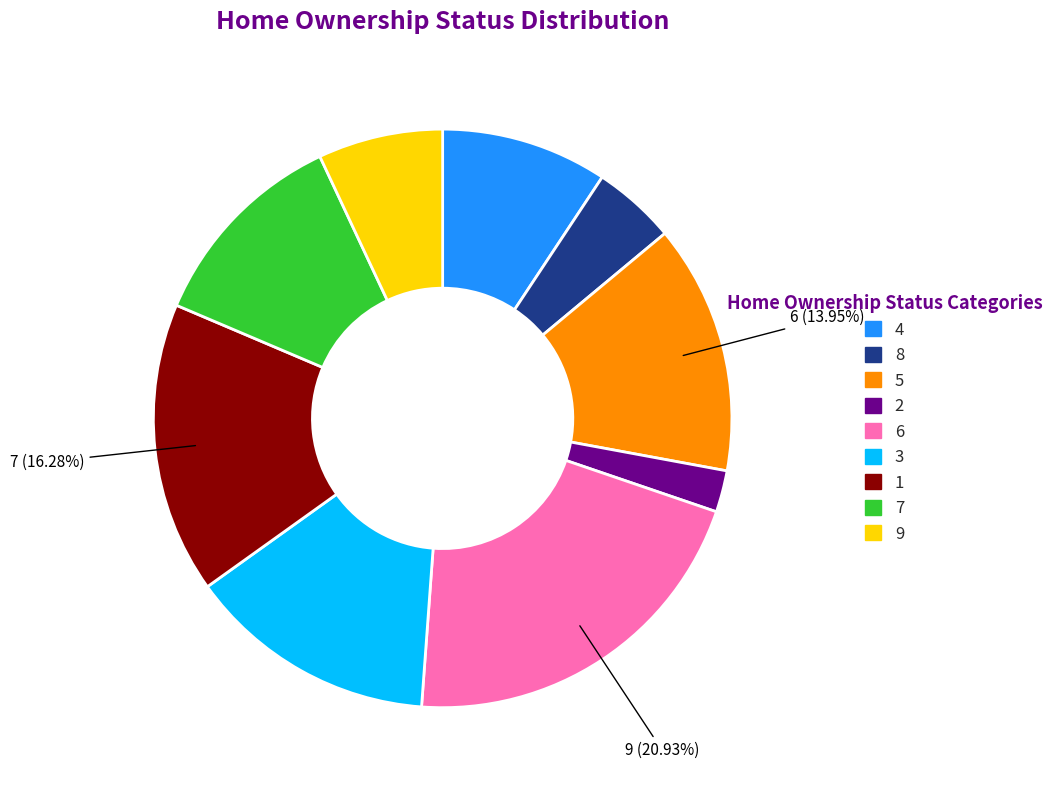

Is there a majority slice in this chart?

No